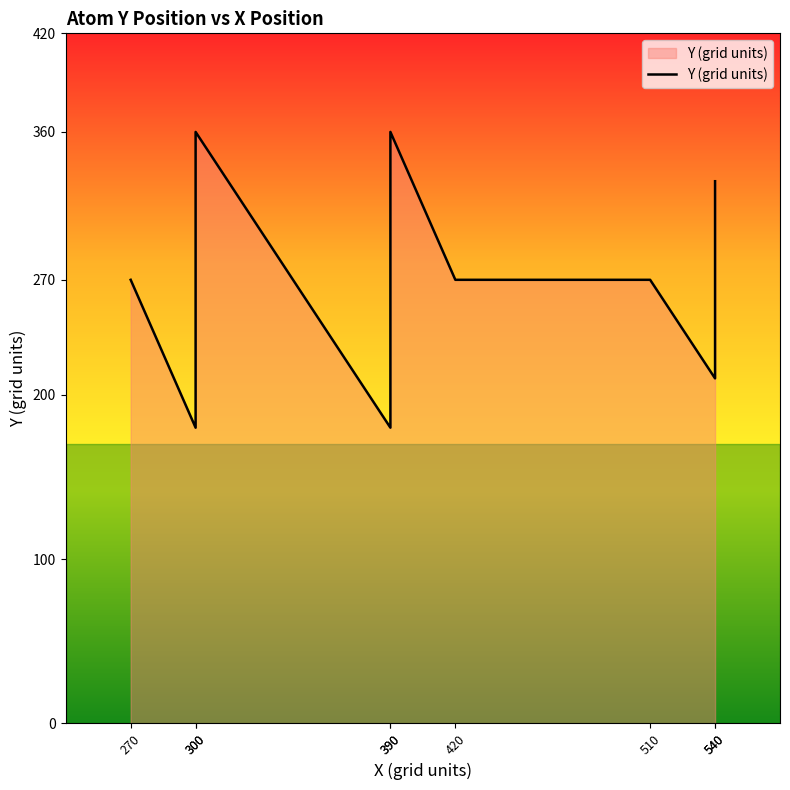

Read the value at 540.

330